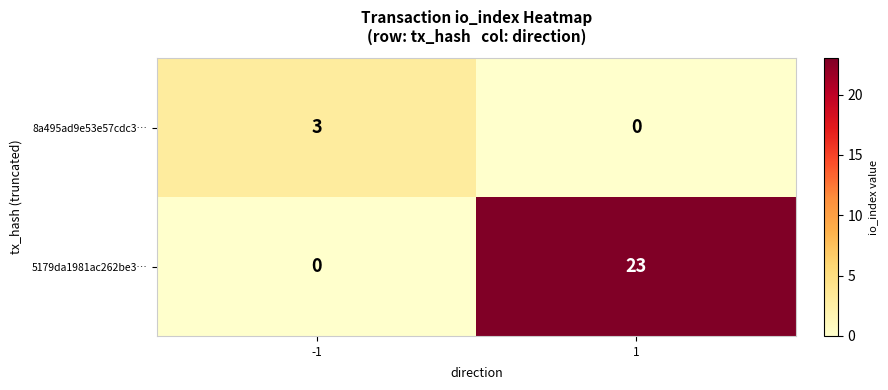

What is the spread (max minus min) of values at 1?

23